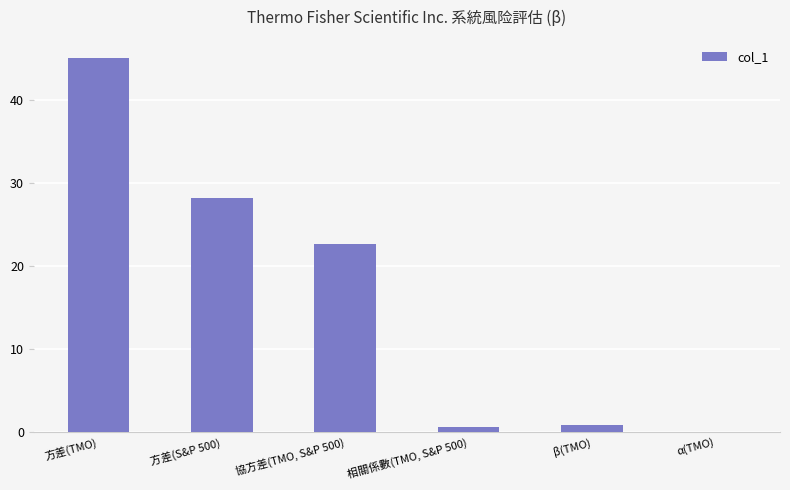

Is it true that the value at 協方差(TMO, S&P 500) is 15.1?

False